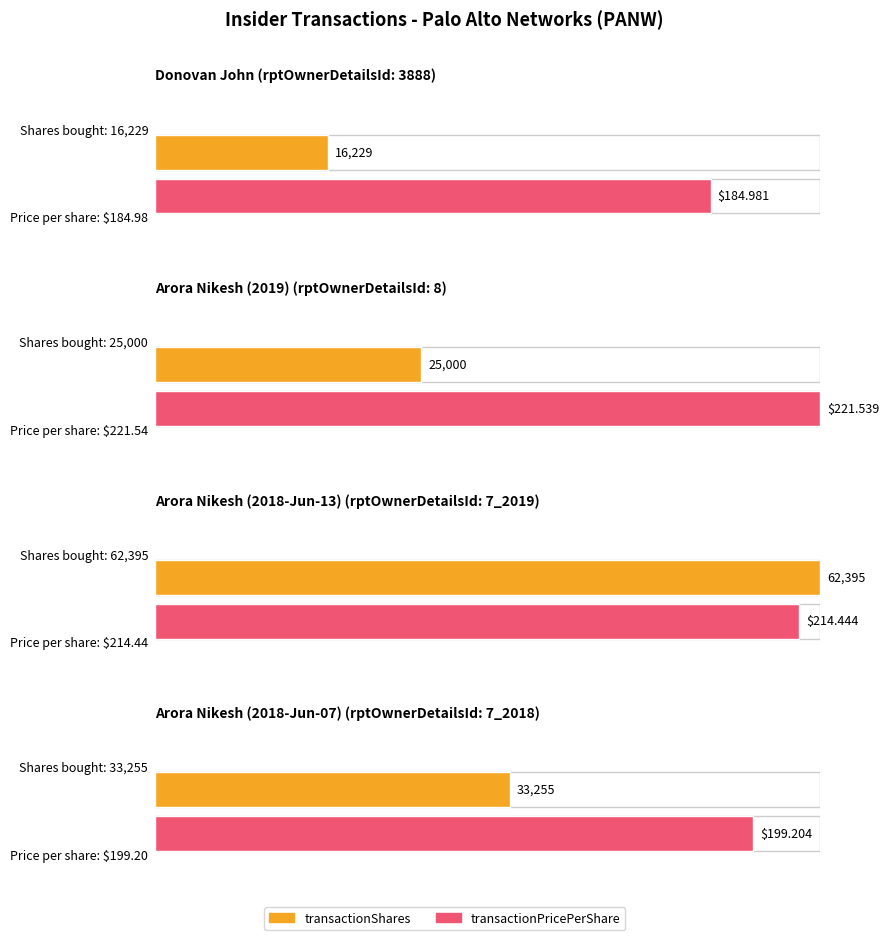

Is it true that transactionPricePerShare equals 82.7 at 7_2018?

False